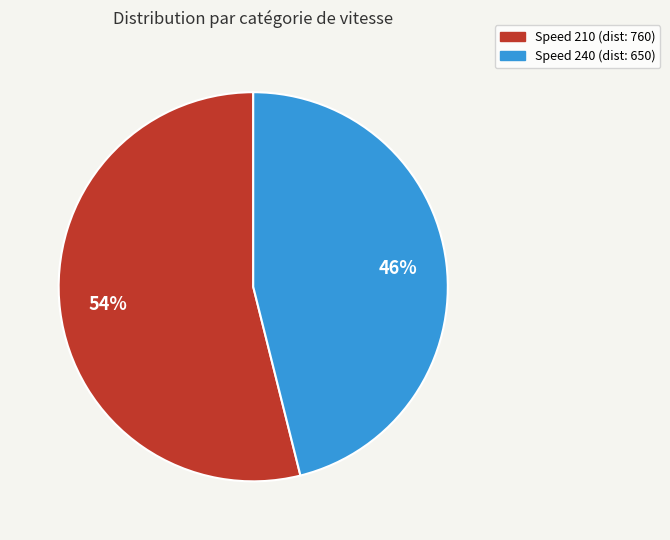

Is the sum of Speed 210 (dist: 760) and Speed 240 (dist: 650) greater than half?

Yes